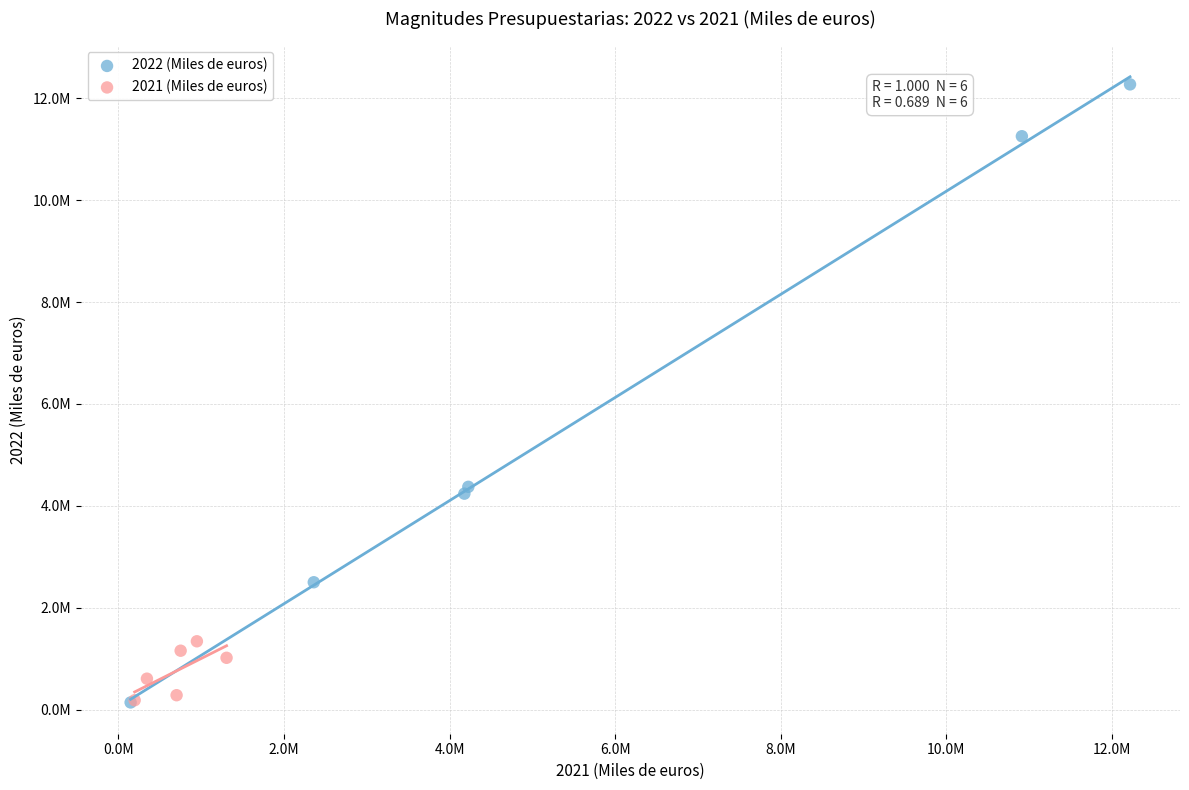

Which series has the largest Y range (max minus min)?

2022 (Miles de euros)